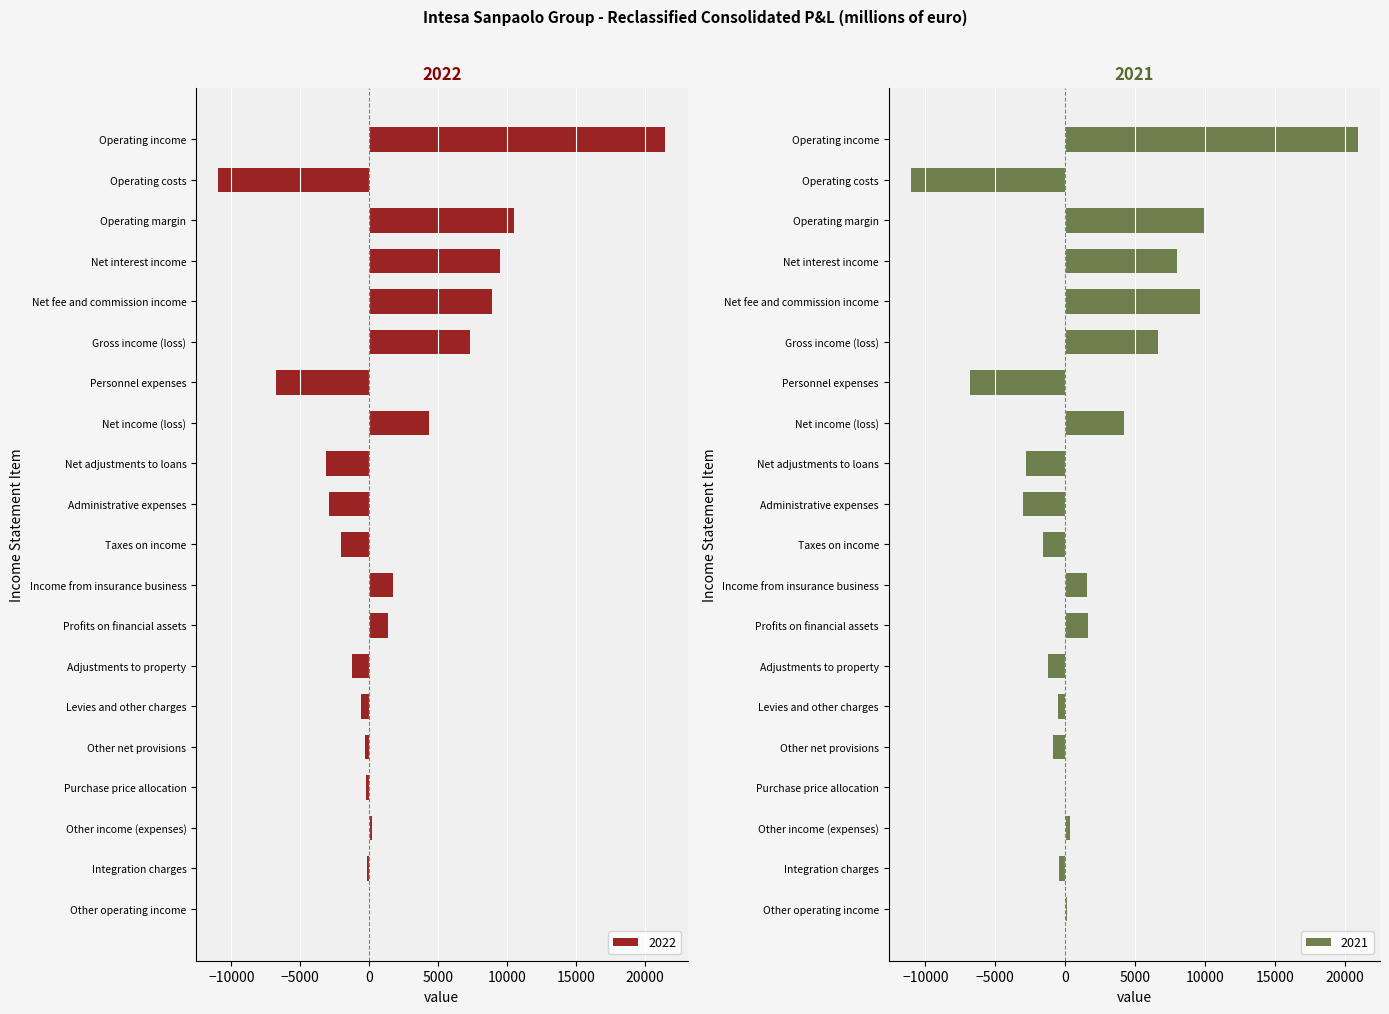

How many groups of bars are there?

20